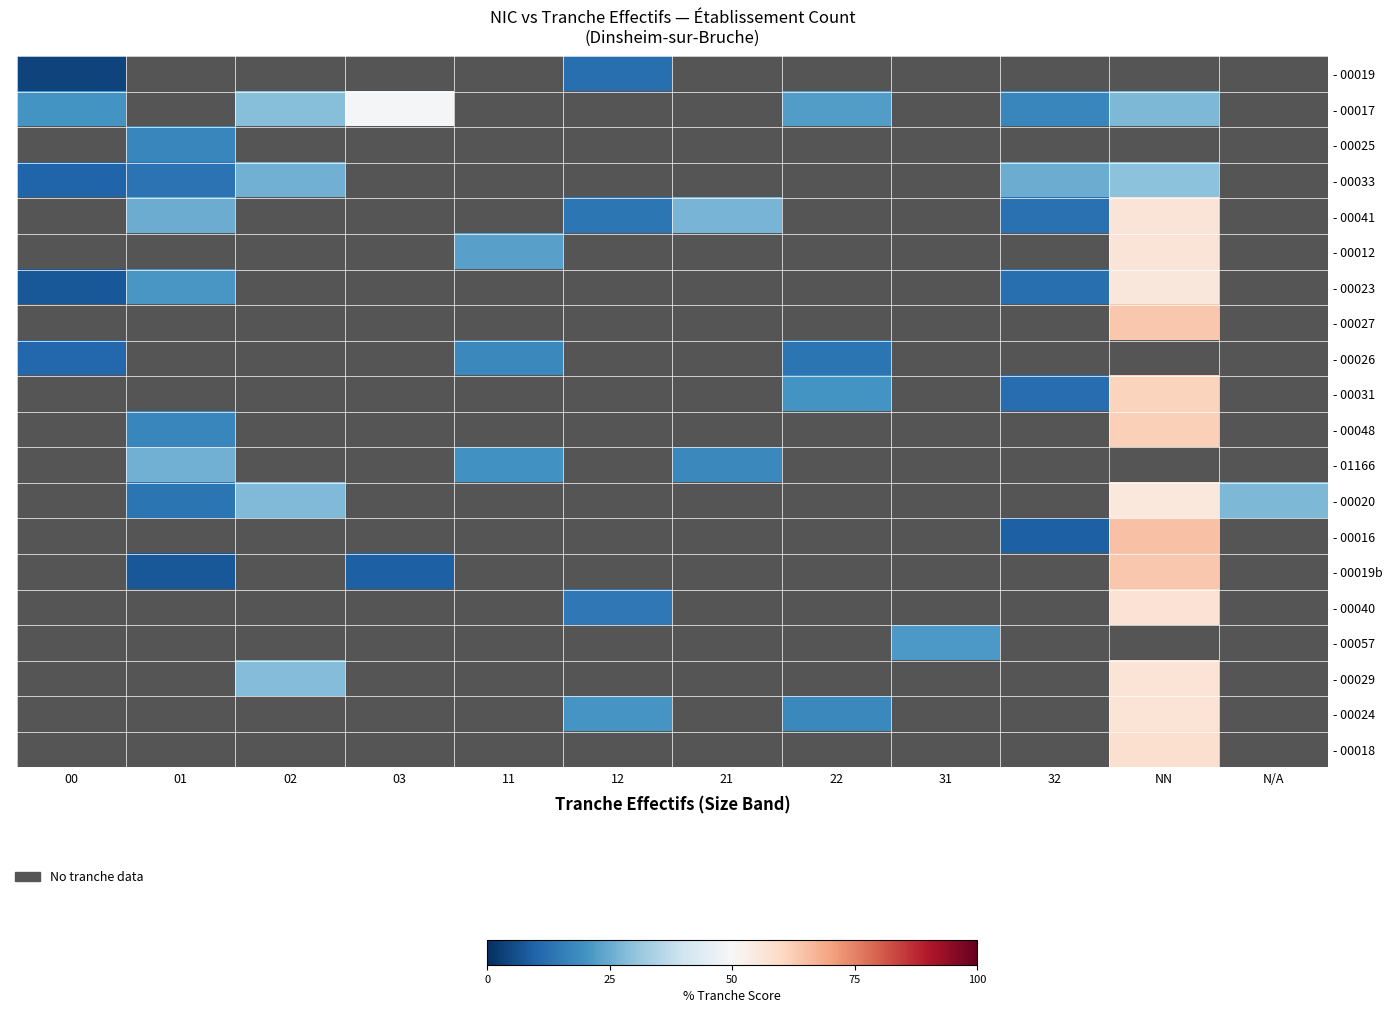

How many data points in - 01166 are above 17?

3